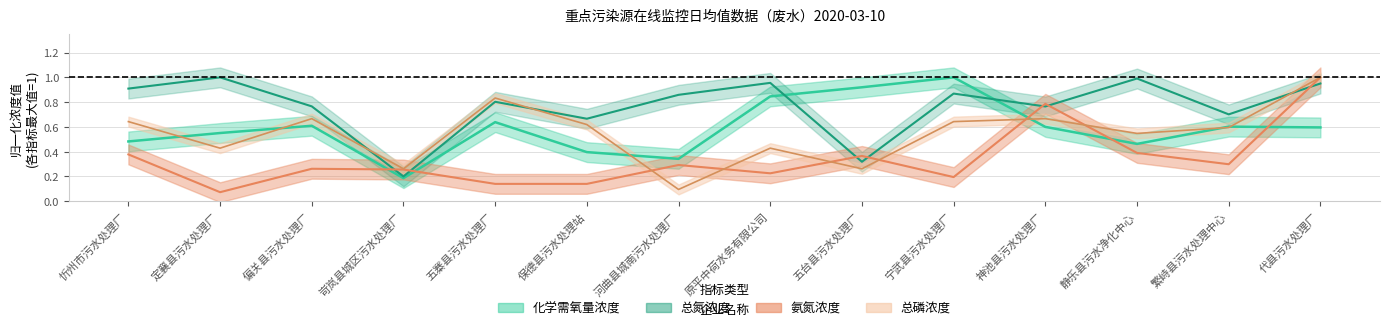

What is the difference between the second highest and minimum values in the 总氮浓度 series?

0.8